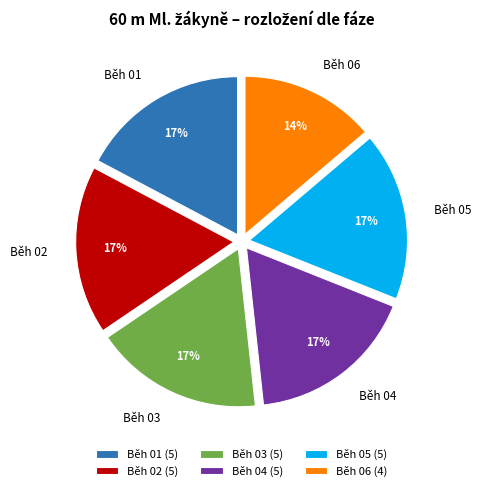

True or false: Běh 01 accounts for 9% of the total.

False